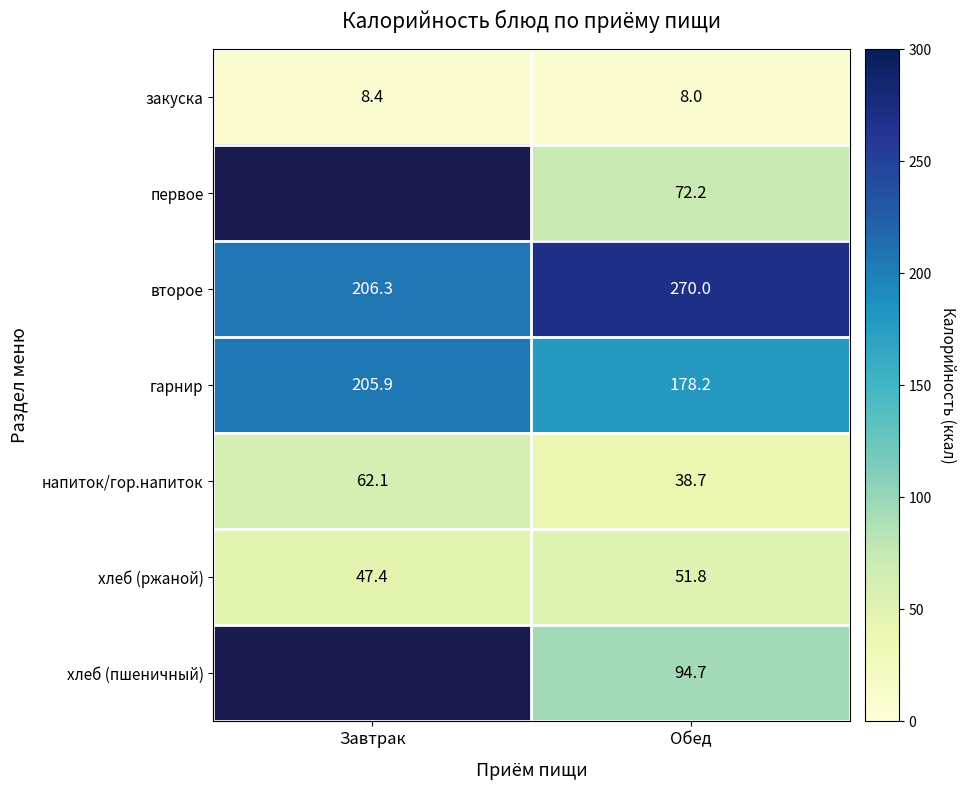

At Обед, list the series in order from smallest to largest.

закуска, напиток/гор.напиток, хлеб (ржаной), первое, хлеб (пшеничный), гарнир, второе